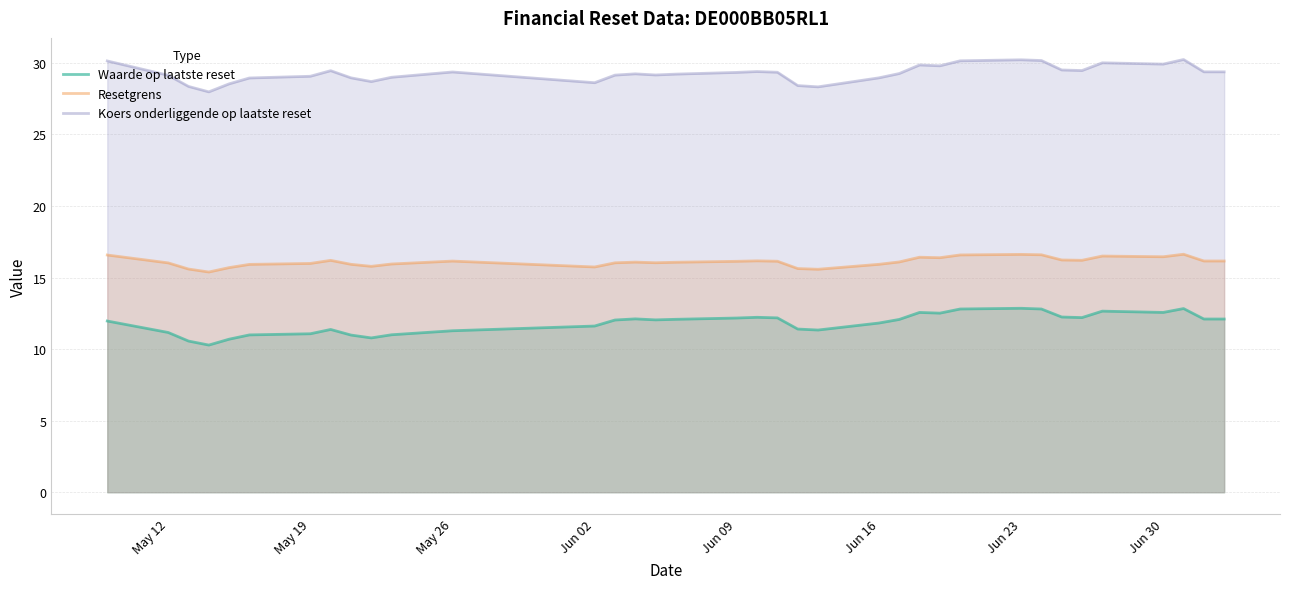

Rank the series at Jun 16 from lowest to highest value.

Waarde op laatste reset, Resetgrens, Koers onderliggende op laatste reset